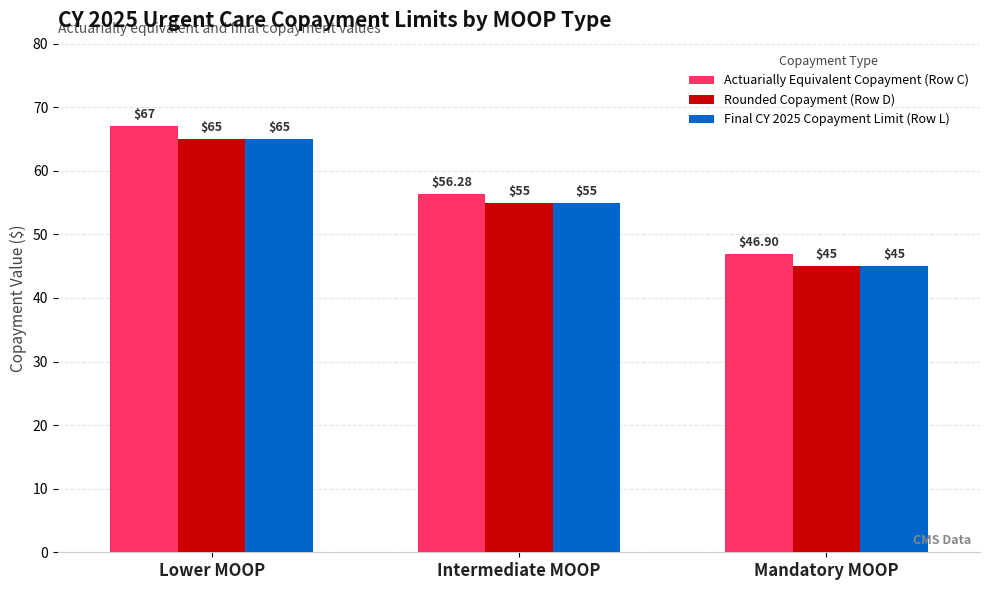

What is the label of the 3rd bar from the right?

Lower MOOP